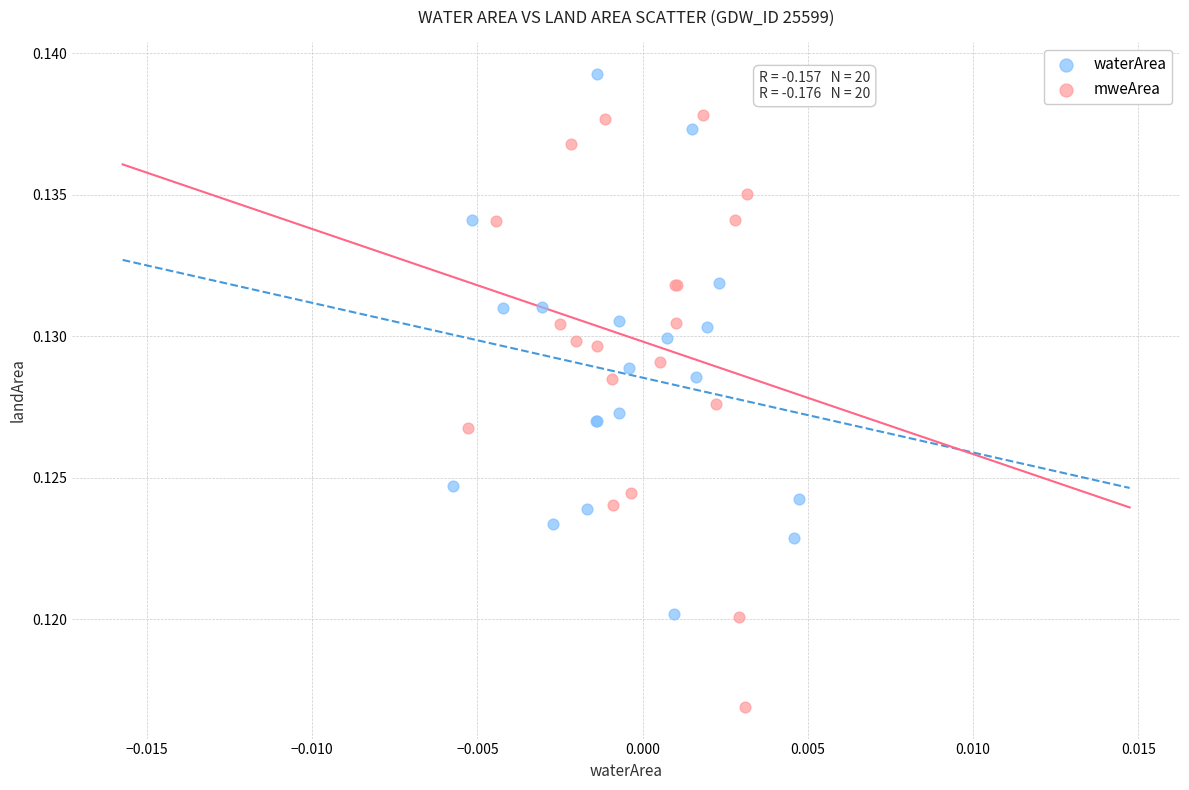

Which series reaches the maximum Y coordinate?

waterArea